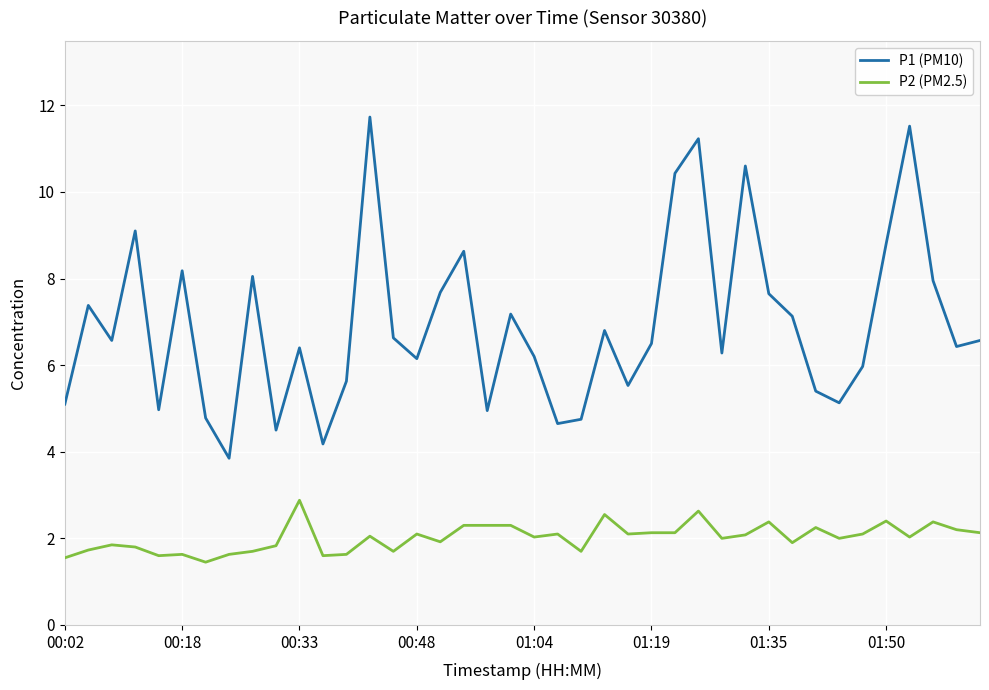

True or false: P1 (PM10) and P2 (PM2.5) cross at least once.

False